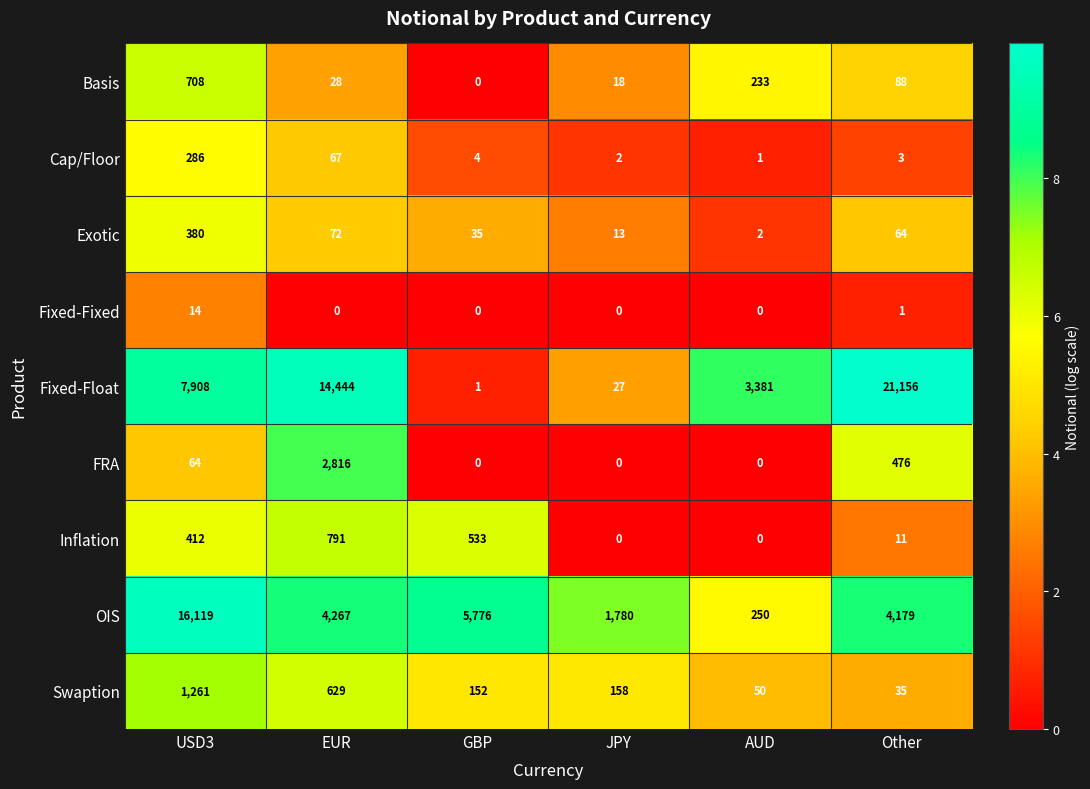

Which series has the largest range (max minus min)?

Fixed-Float